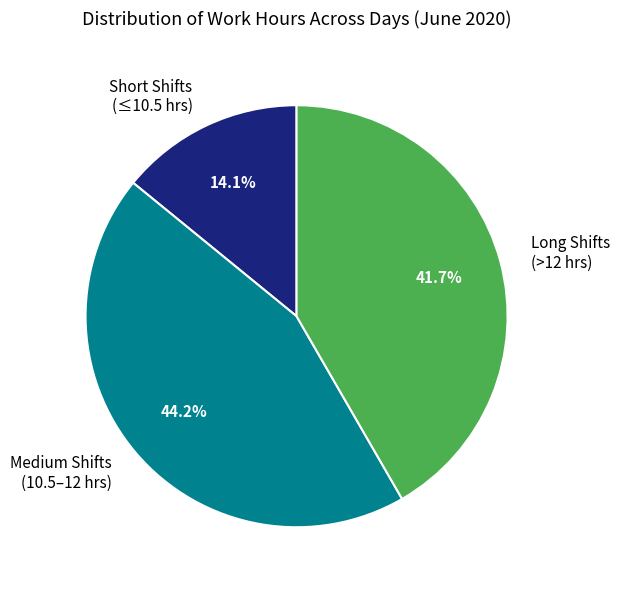

Combined, do Long Shifts (>12 hrs) and Short Shifts (≤10.5 hrs) account for over 50%?

Yes